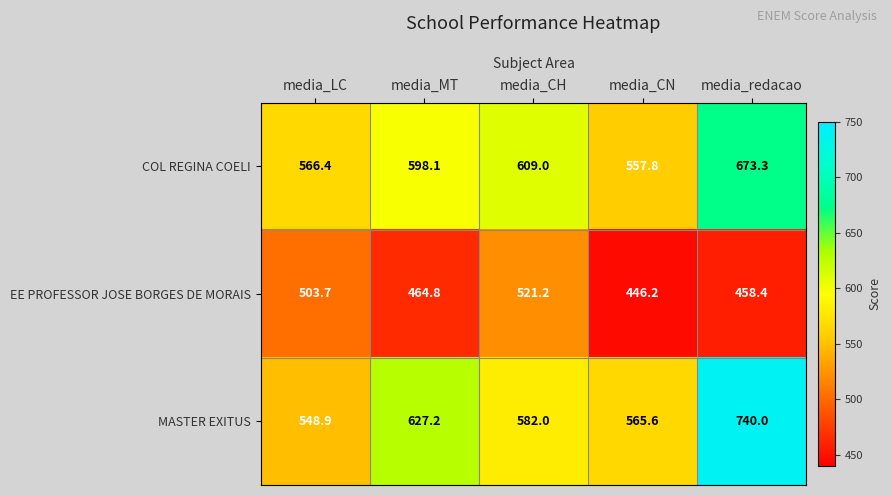

At media_LC, list the series in order from smallest to largest.

EE PROFESSOR JOSE BORGES DE MORAIS, MASTER EXITUS, COL REGINA COELI